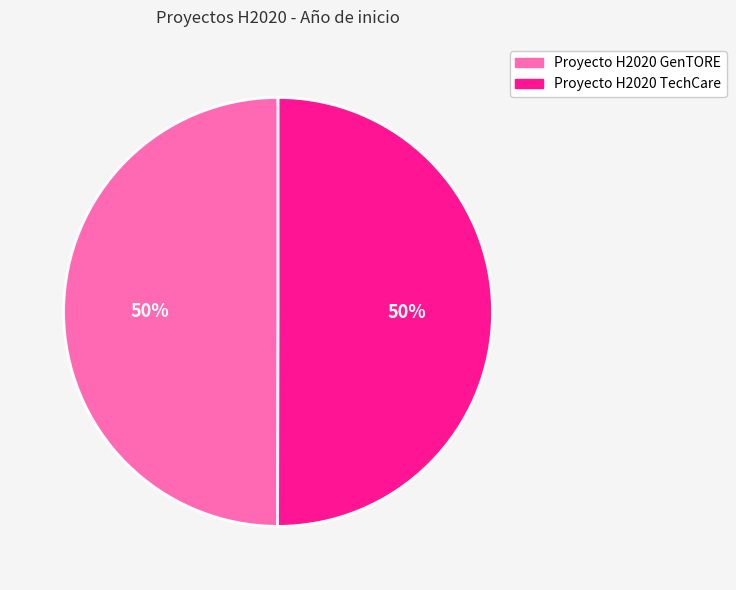

Is it true that Proyecto H2020 TechCare is 39% of the pie?

False